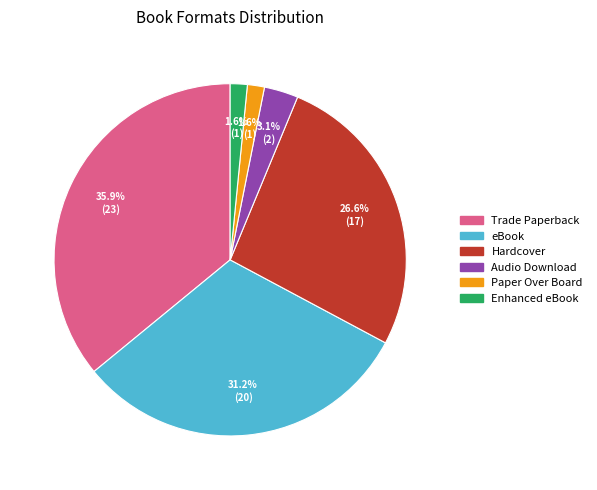

Which slice is the largest?

Trade Paperback